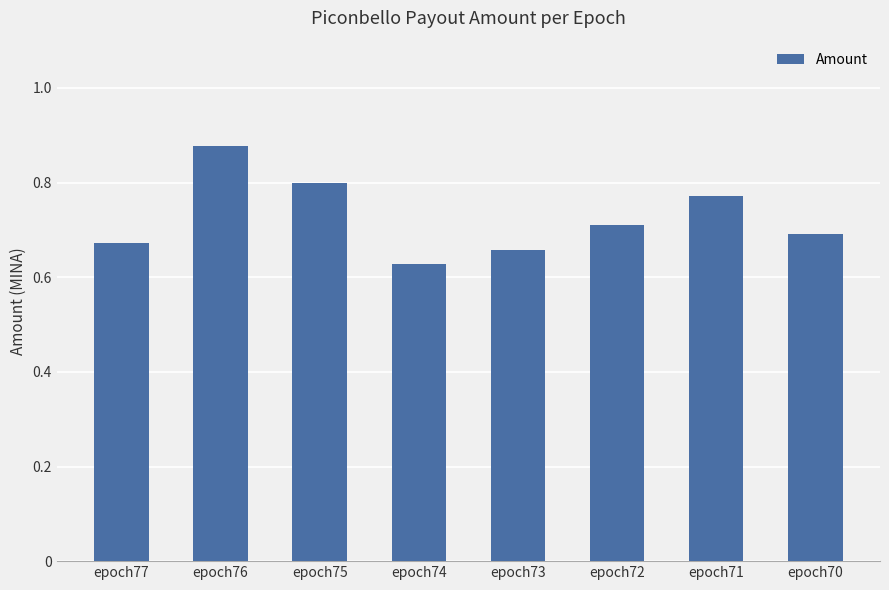

Which category has the highest value across all series?

epoch76